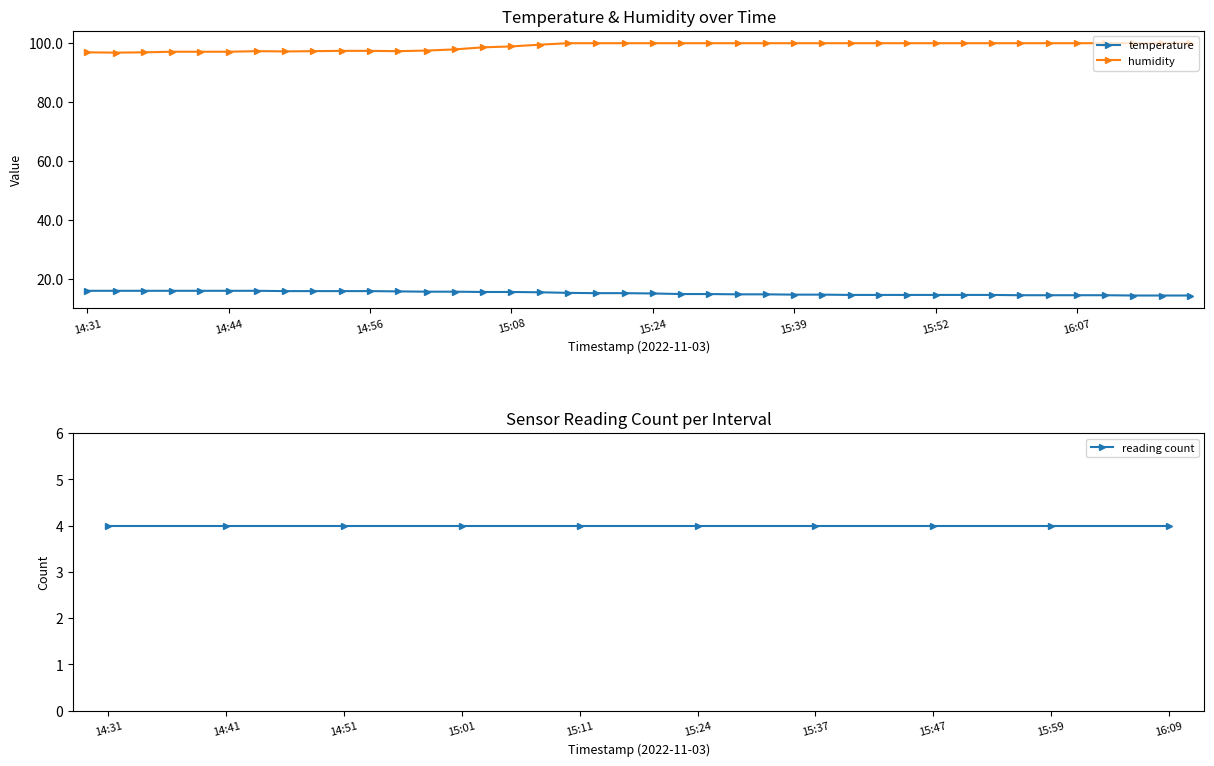

True or false: humidity and temperature intersect in this chart.

False